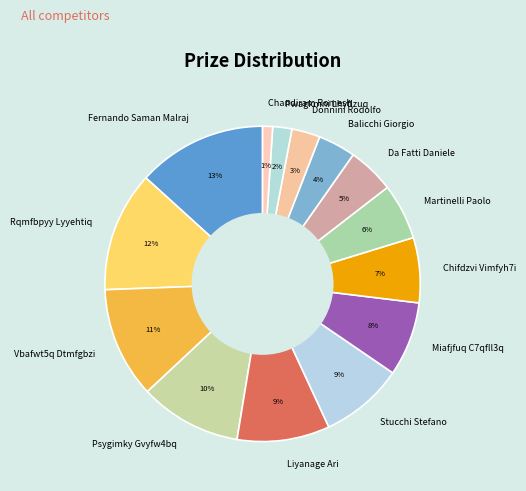

What is the largest slice in the pie chart?

Fernando Saman Malraj